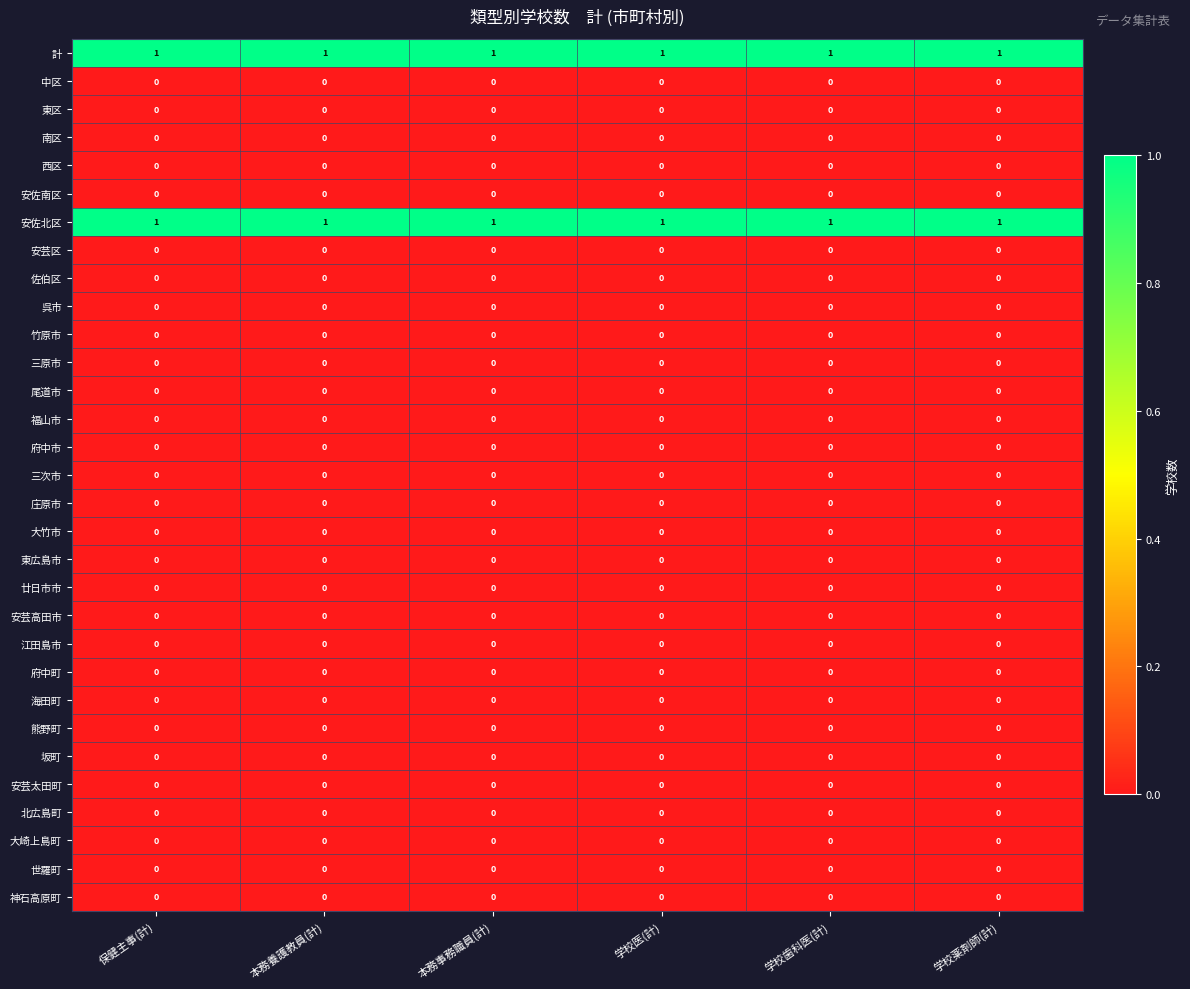

The 中区 series shows 0 at 保健主事(計). True or false?

True